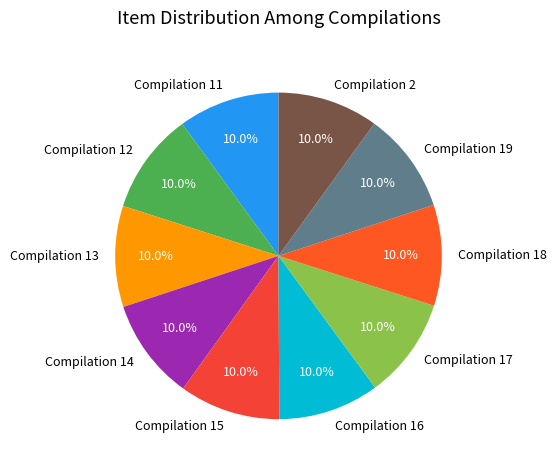

Does any single category account for the majority?

No